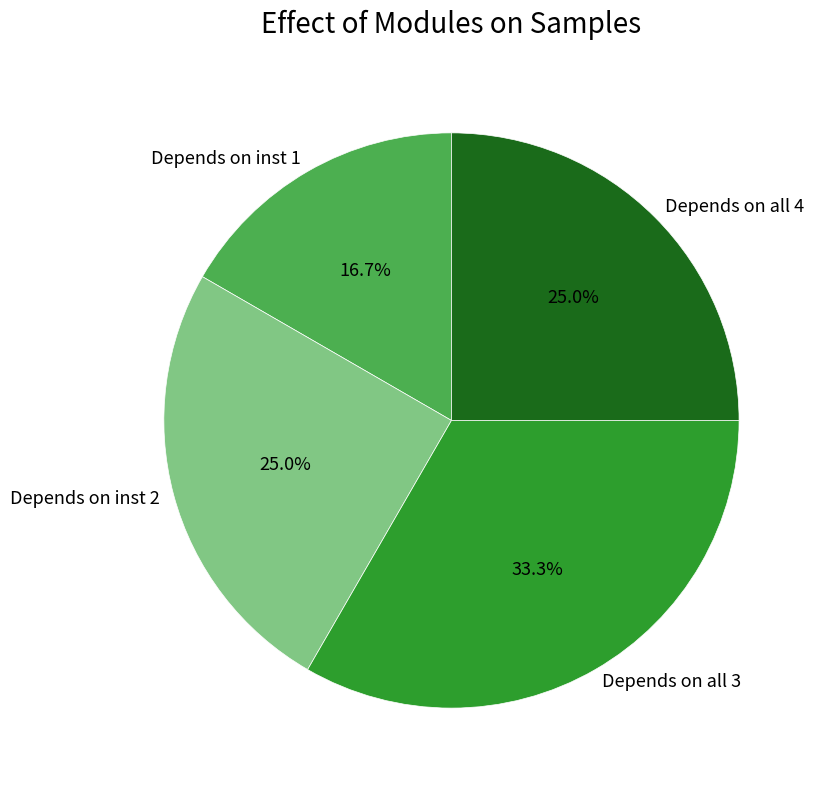

Does Depends on inst 2 account for over 50% of the chart?

No